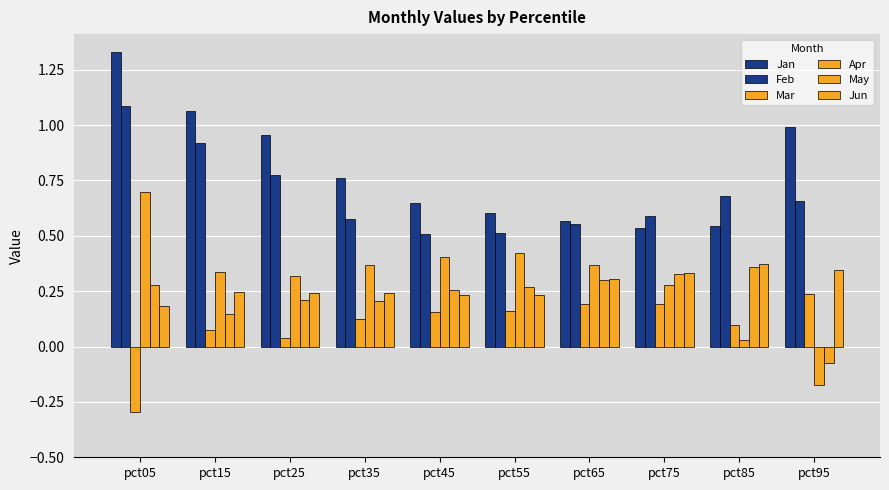

What is the approximate value of Apr at pct15?

0.3